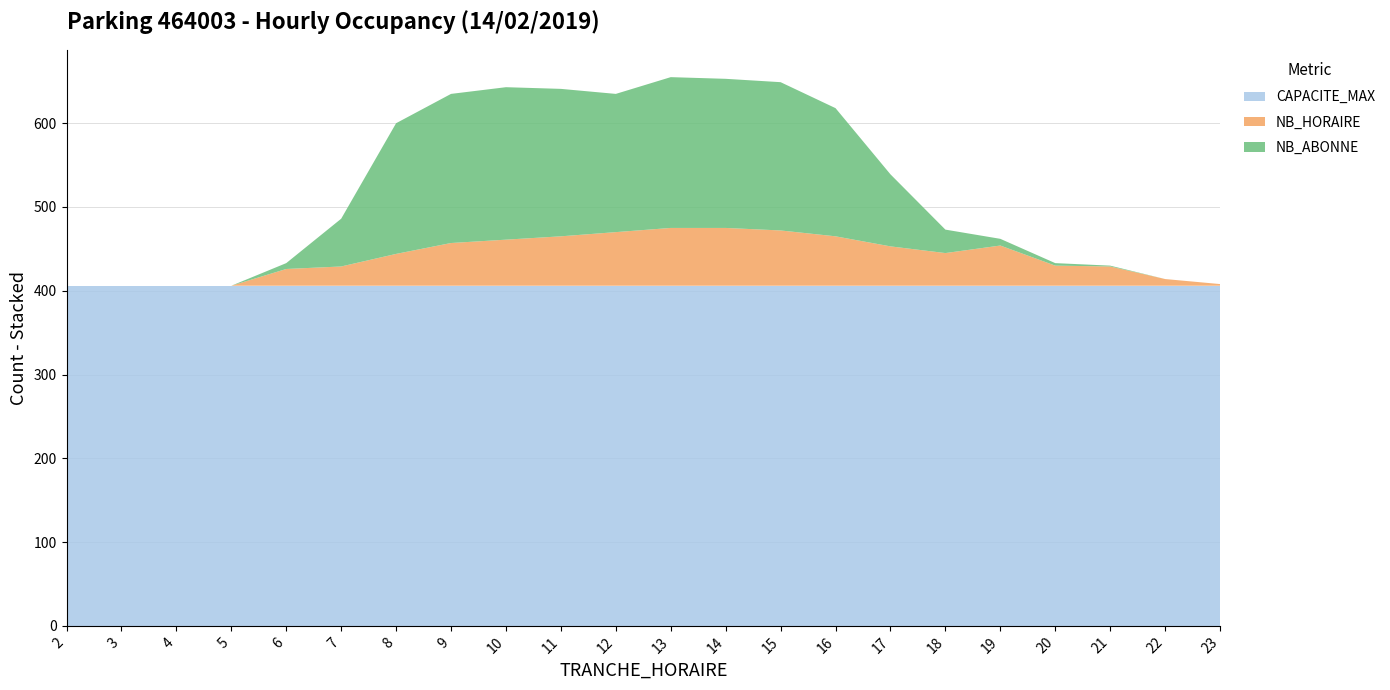

Reading right to left, what are all the values shown in this chart?

NB_ABONNE: 23=0	22=0	21=1	20=3	19=8	18=28	17=86	16=153	15=177	14=178	13=180	12=165	11=176	10=182	9=178	8=156	7=57	6=7	5=0	4=0	3=0	2=0
NB_HORAIRE: 23=2	22=8	21=23	20=24	19=48	18=39	17=47	16=59	15=66	14=69	13=69	12=64	11=59	10=55	9=51	8=38	7=23	6=20	5=0	4=0	3=0	2=0
CAPACITE_MAX: 23=406	22=406	21=406	20=406	19=406	18=406	17=406	16=406	15=406	14=406	13=406	12=406	11=406	10=406	9=406	8=406	7=406	6=406	5=406	4=406	3=406	2=406